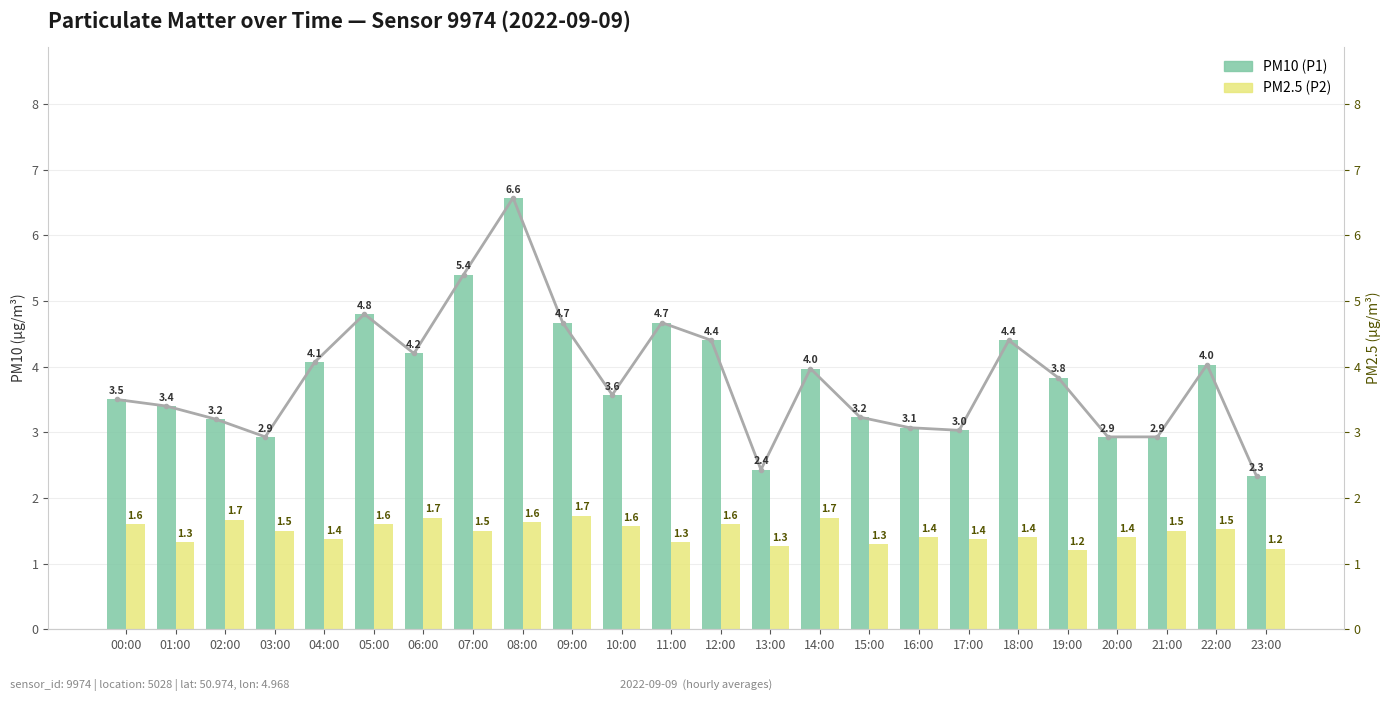

What is the minimum value for PM2.5 (P2)?

1.2